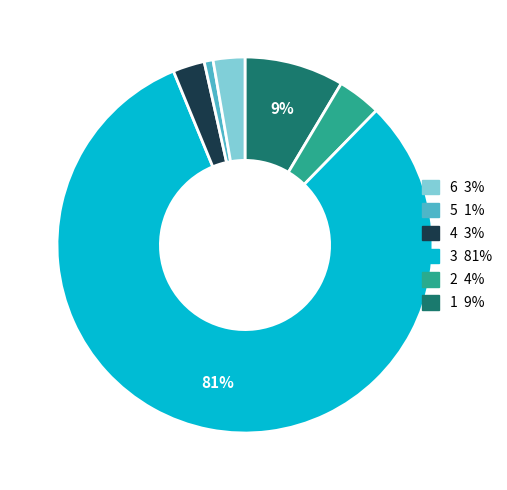

To the nearest percent, what is the average slice percentage?

17%